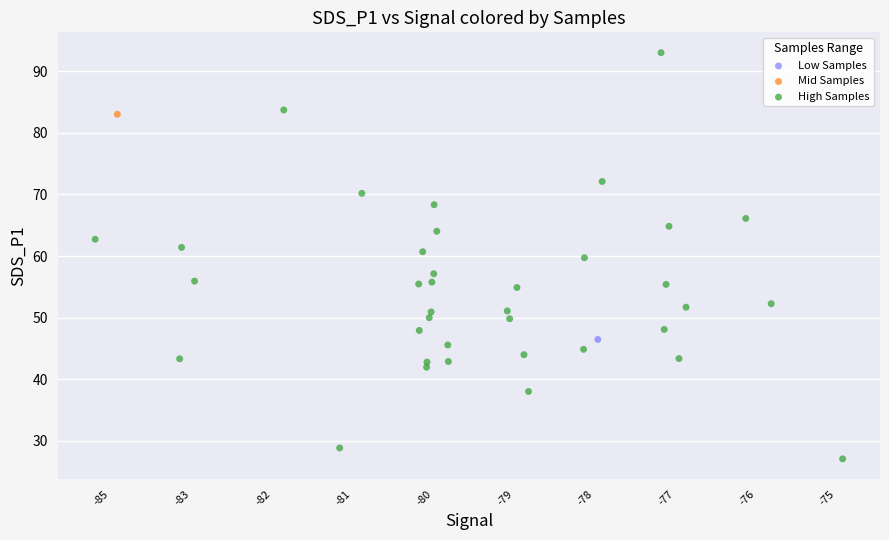

What are all the series names shown in the legend?

Low Samples, Mid Samples, High Samples